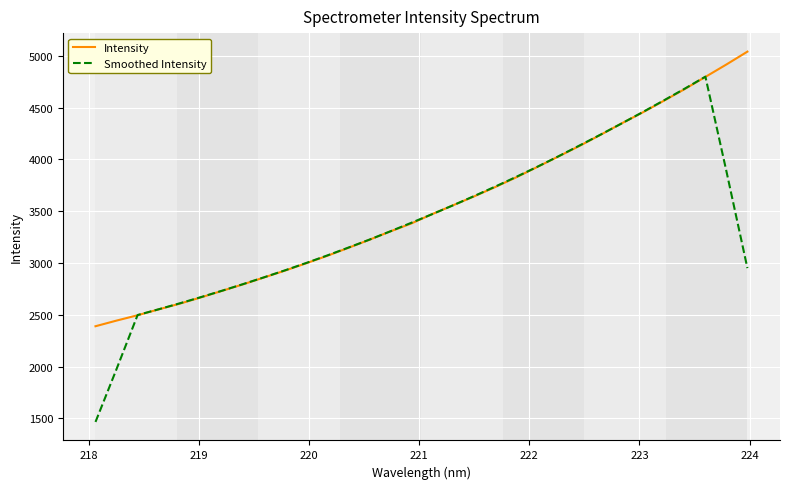

What is the smallest value displayed?

1465.9